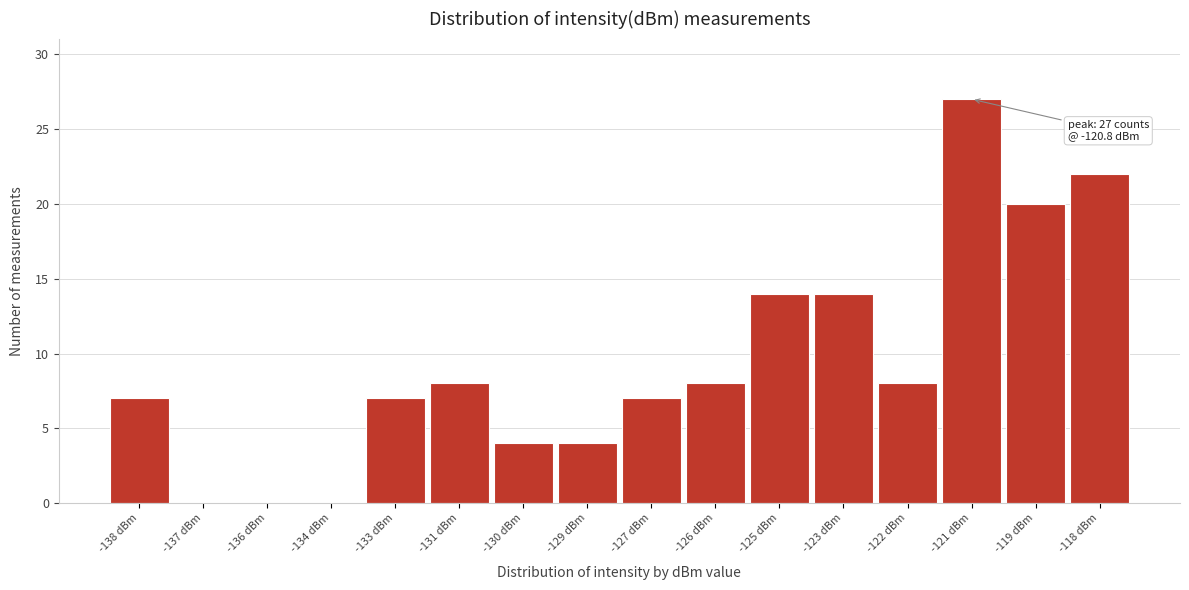

Reading left to right, list all the values displayed in this chart.

-138 dBm=7	-137 dBm=0	-136 dBm=0	-134 dBm=0	-133 dBm=7	-131 dBm=8	-130 dBm=4	-129 dBm=4	-127 dBm=7	-126 dBm=8	-125 dBm=14	-123 dBm=14	-122 dBm=8	-121 dBm=27	-119 dBm=20	-118 dBm=22